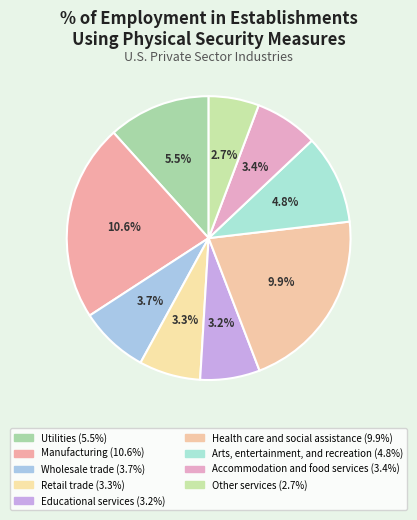

Which slice is the largest?

Manufacturing